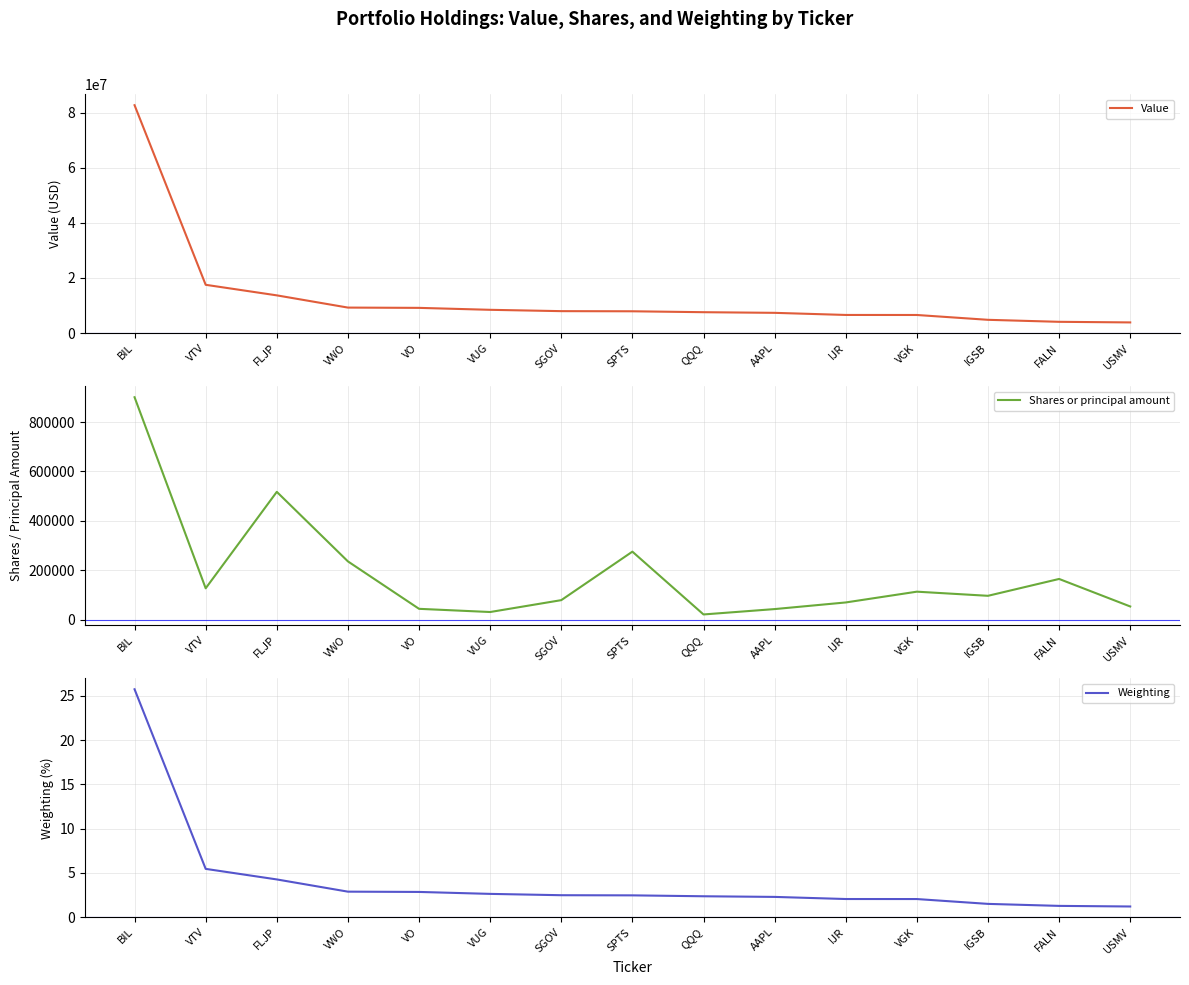

True or false: Weighting and Value intersect in this chart.

False